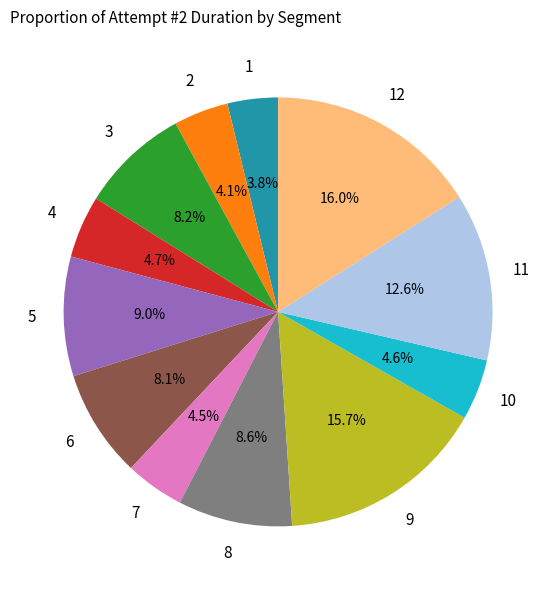

Is there any slice that represents more than half of the pie?

No